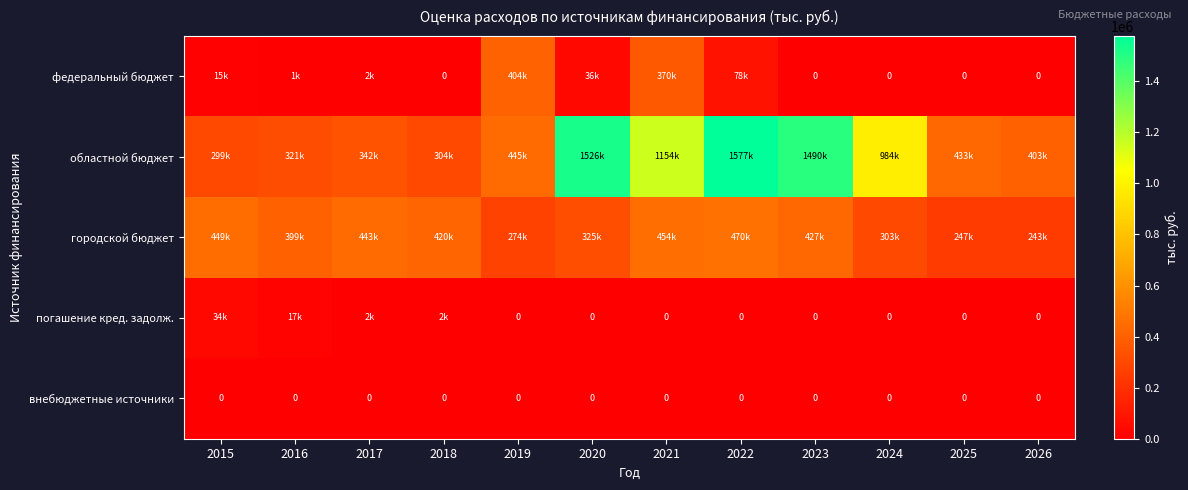

The value of внебюджетные источники at 2018 is 0.0. True or false?

True